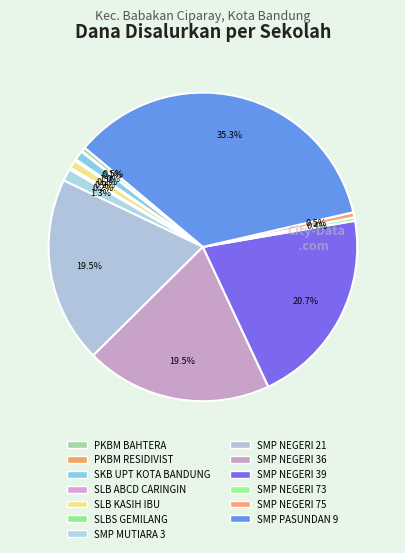

Is there a majority slice in this chart?

No